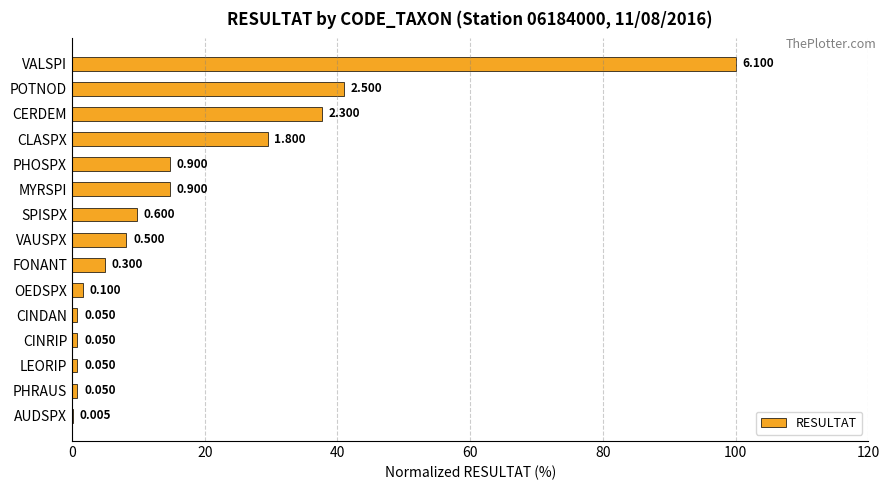

How many bars are there in total?

15